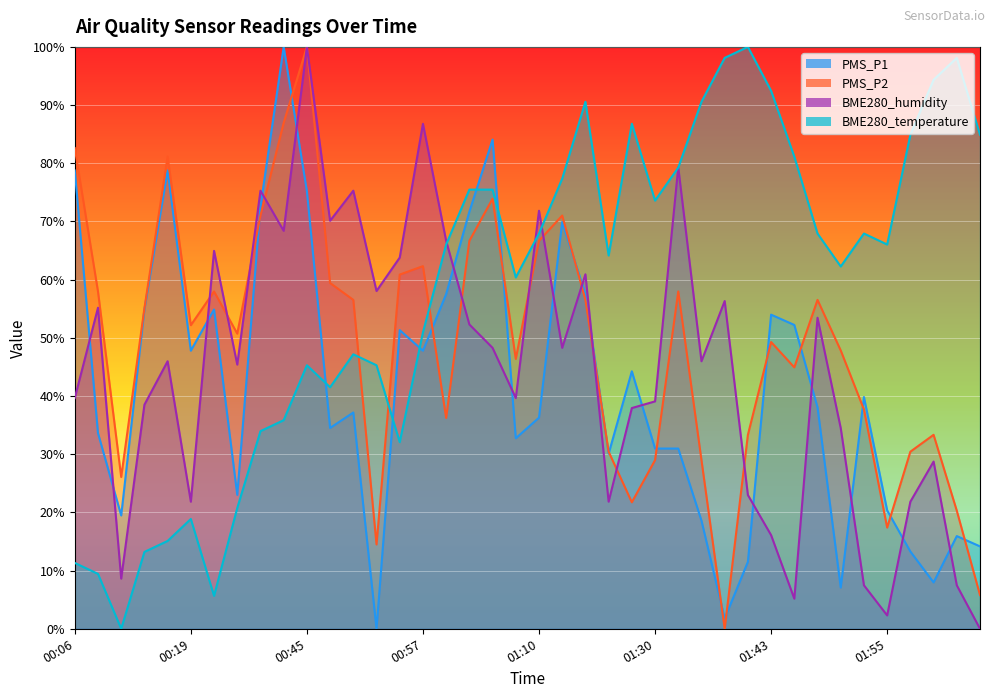

Reading left to right, what are all the values shown in this chart?

PMS_P1: 78.8	33.6	19.5	54.9	78.8	47.8	54.9	23.0	72.6	100.0	75.2	34.5	37.2	0.0	51.3	47.8	57.5	71.7	84.1	32.7	36.3	69.9	57.5	30.1	44.2	31.0	31.0	18.6	1.8	11.5	54.0	52.2	38.1	7.1	39.8	20.4	13.3	8.0	15.9	14.2
PMS_P2: 82.6	58.0	26.1	55.1	81.2	52.2	58.0	50.7	71.0	87.0	100.0	59.4	56.5	14.5	60.9	62.3	36.2	66.7	73.9	46.4	66.7	71.0	56.5	30.4	21.7	29.0	58.0	29.0	0.0	33.3	49.3	44.9	56.5	47.8	37.7	17.4	30.4	33.3	20.3	5.8
BME280_humidity: 39.7	55.2	8.6	38.5	46.0	21.8	64.9	45.4	75.3	68.4	100.0	70.1	75.3	58.0	63.8	86.8	66.7	52.3	48.3	39.7	71.8	48.3	60.9	21.8	37.9	39.1	79.3	46.0	56.3	23.0	16.1	5.2	53.4	34.5	7.5	2.3	21.8	28.7	7.5	0.0
BME280_temperature: 11.3	9.4	0.0	13.2	15.1	18.9	5.7	20.8	34.0	35.8	45.3	41.5	47.2	45.3	32.1	50.9	66.0	75.5	75.5	60.4	67.9	77.4	90.6	64.2	86.8	73.6	79.2	90.6	98.1	100.0	92.5	81.1	67.9	62.3	67.9	66.0	84.9	94.3	98.1	84.9